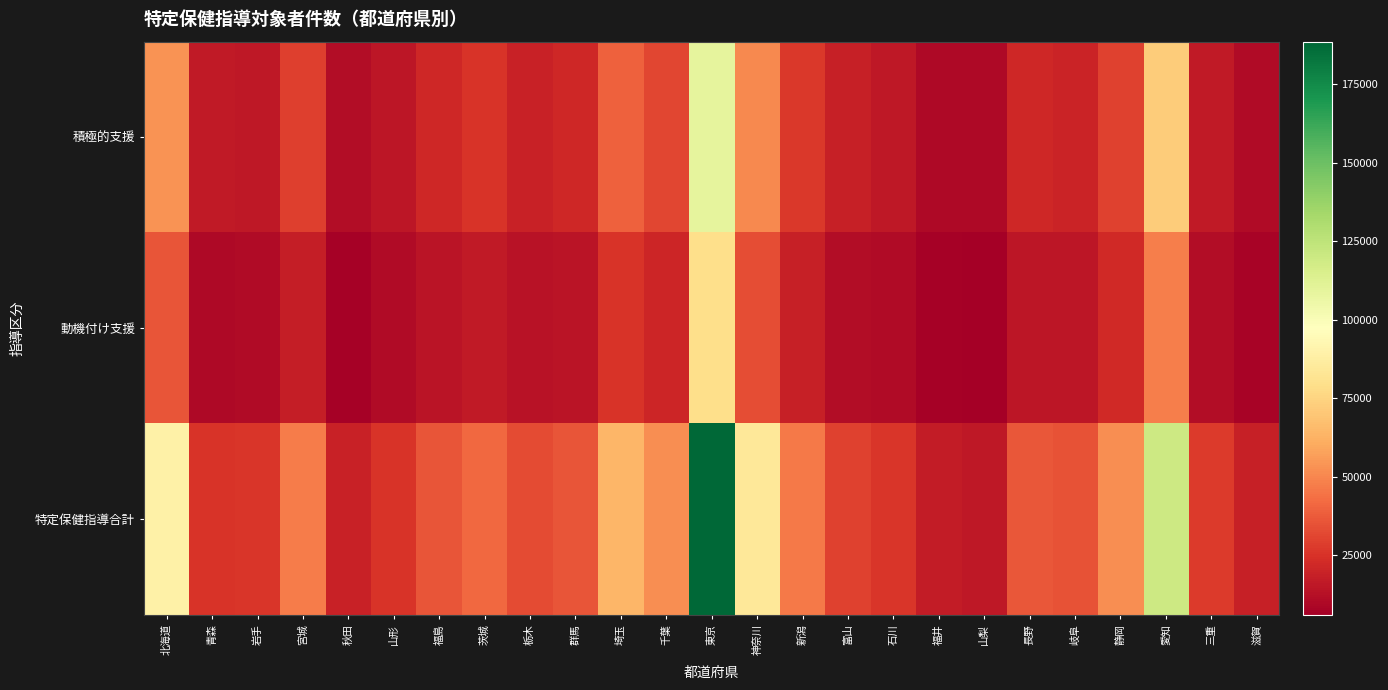

What is the spread (max minus min) of values at 宮城?

28951